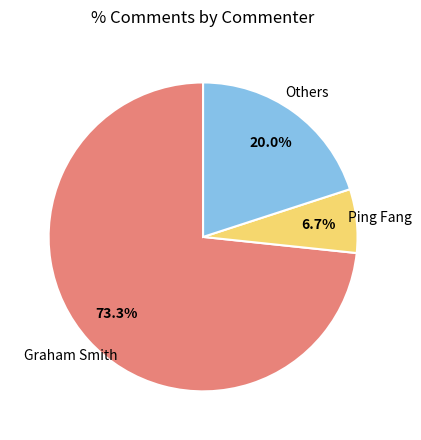

Is there any slice that represents more than half of the pie?

Yes